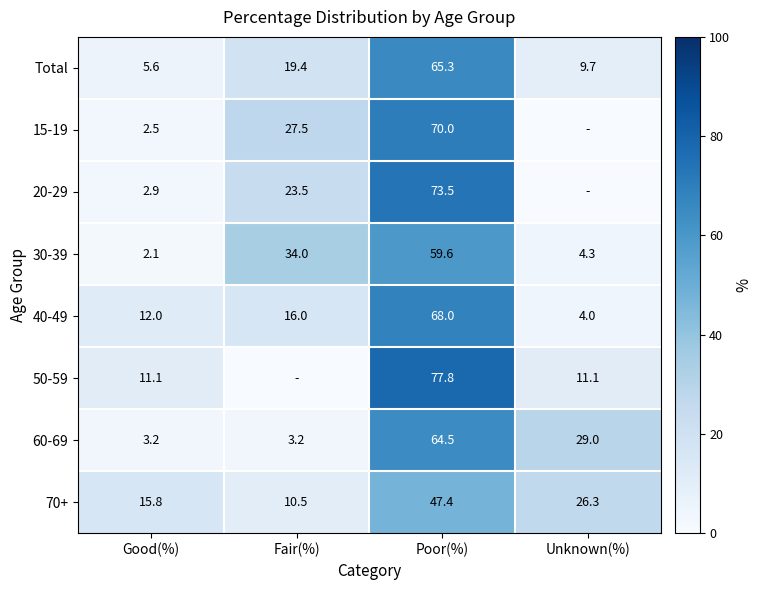

List the labels in order of 40-49 value, largest first.

Poor(%), Fair(%), Good(%), Unknown(%)